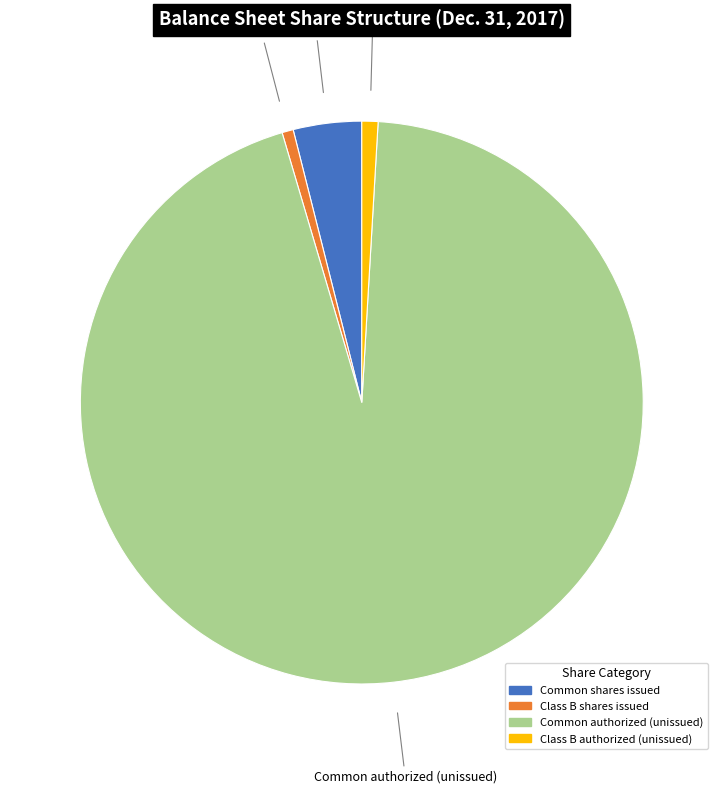

Is there any slice that represents more than half of the pie?

Yes